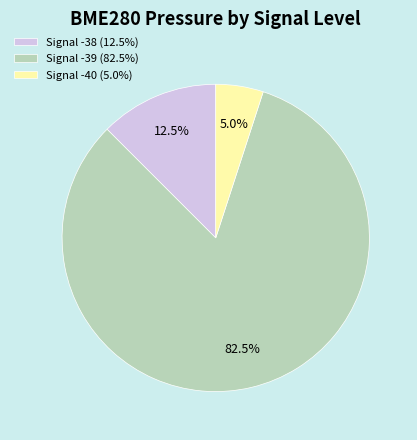

Rank the categories by value from highest to lowest.

Signal -39 (82.5%), Signal -38 (12.5%), Signal -40 (5.0%)